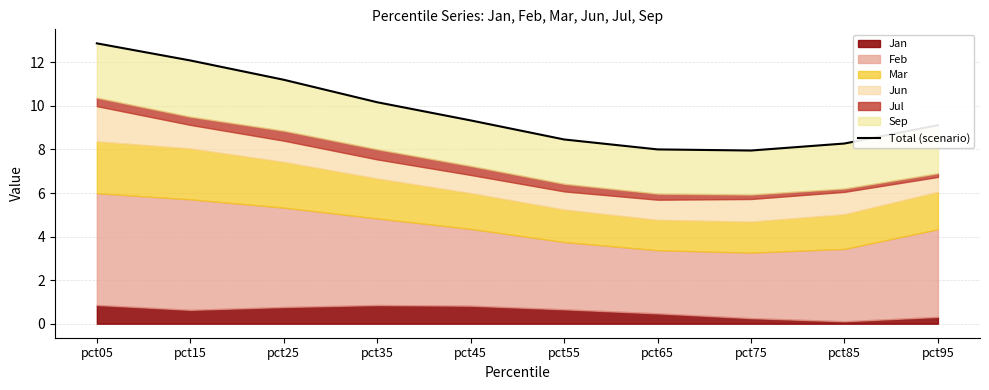

Approximately how many times larger is the value at pct55 compared to pct45?

0.9